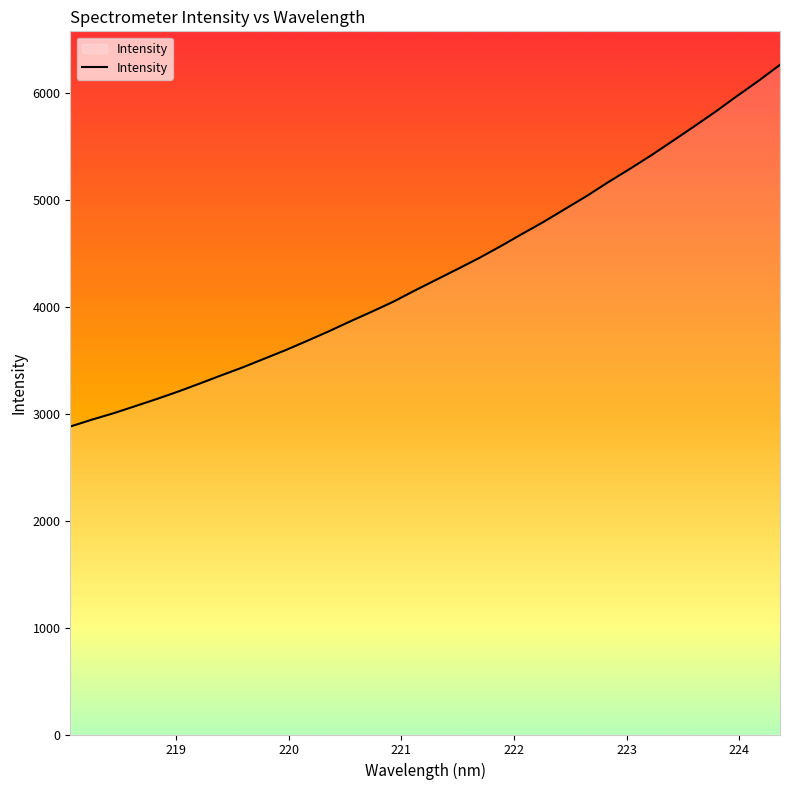

What is the smallest value displayed?

2879.4